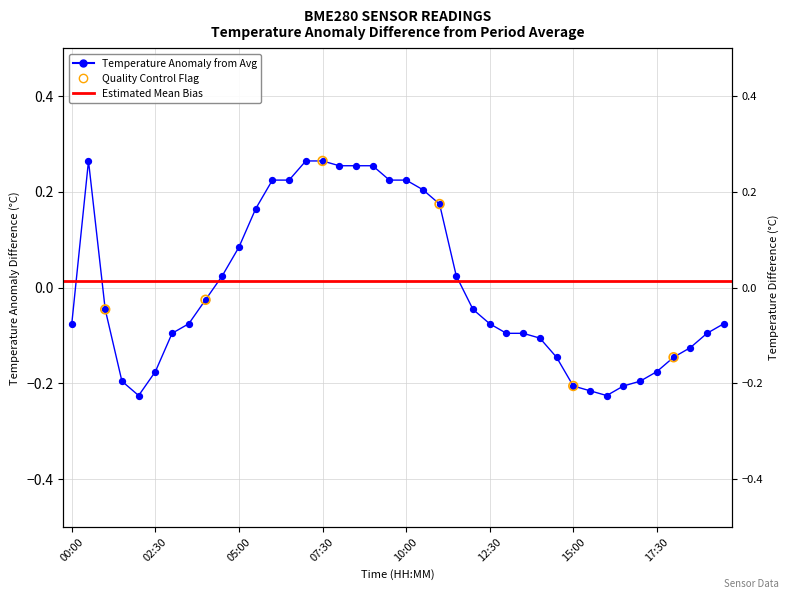

What is the change in value from 11:00 to 15:30?

-0.4